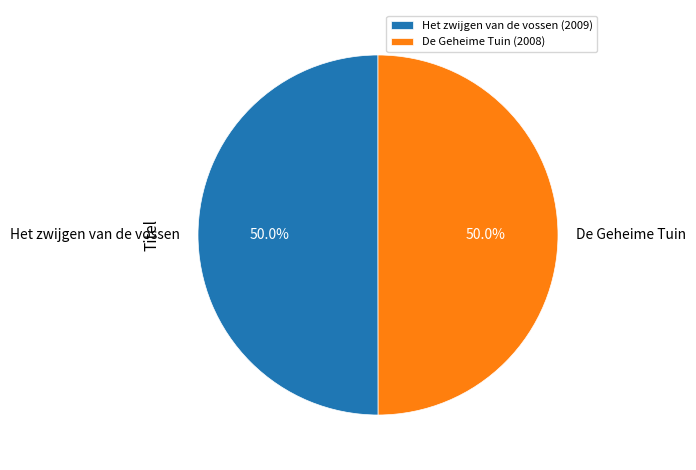

True or false: Het zwijgen van de vossen accounts for 35% of the total.

False